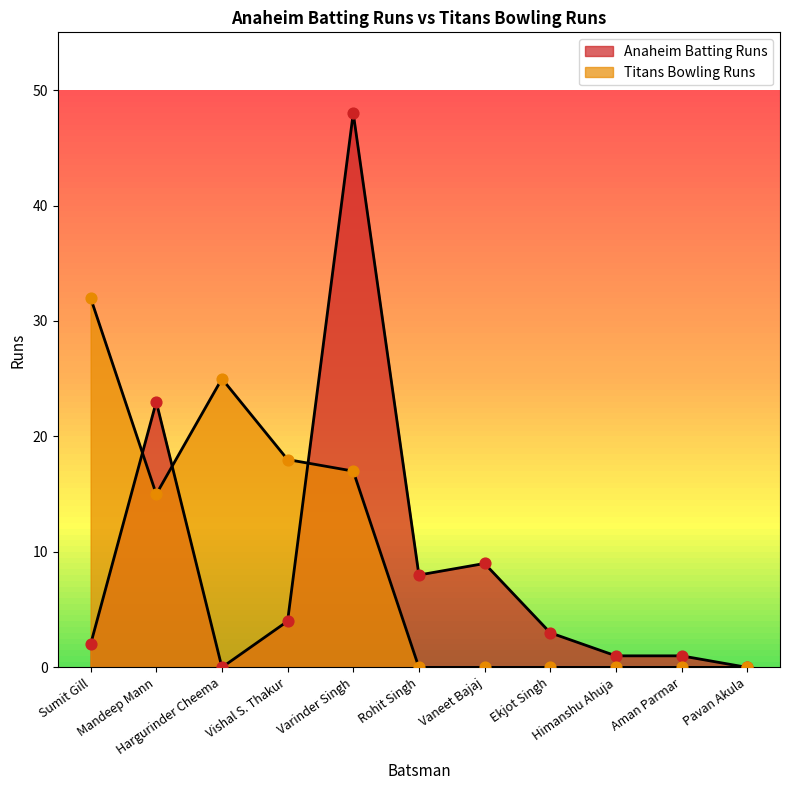

What are all the series names shown in the legend?

Anaheim Batting Runs, Titans Bowling Runs